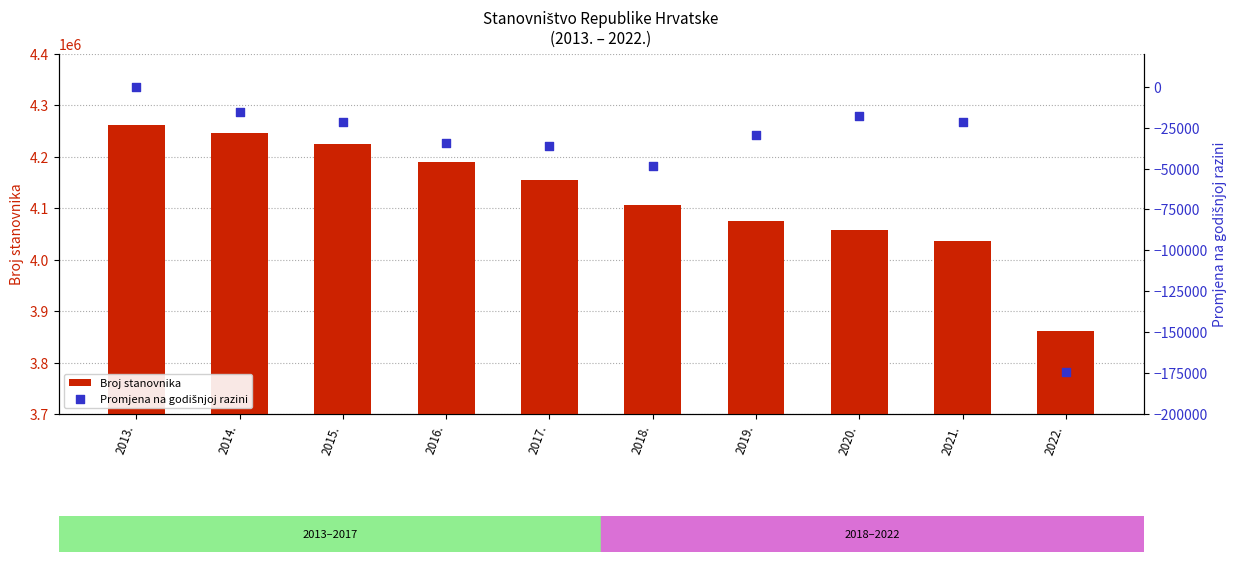

Which series contains the highest Y value?

Broj stanovnika